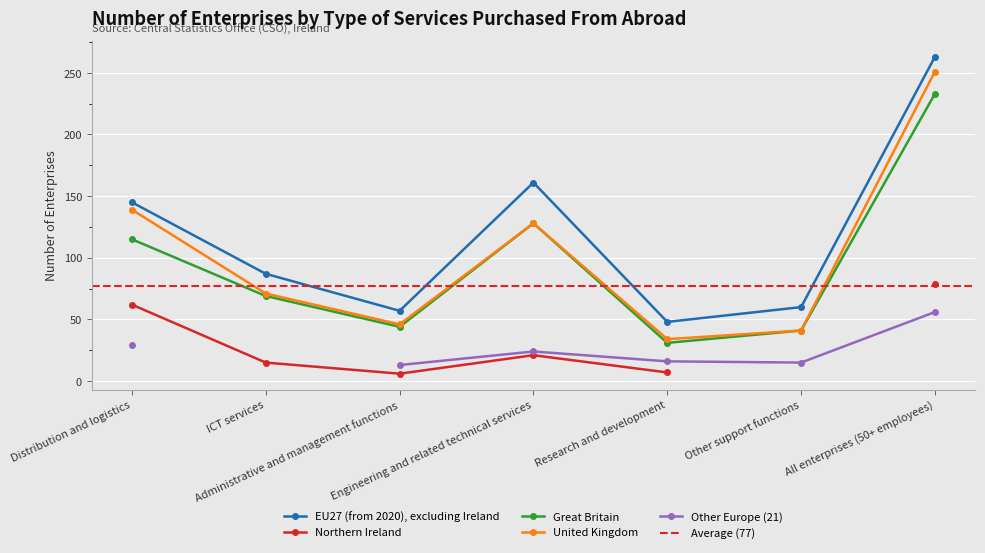

What is the label of the 4th point from the left?

Engineering and related technical services